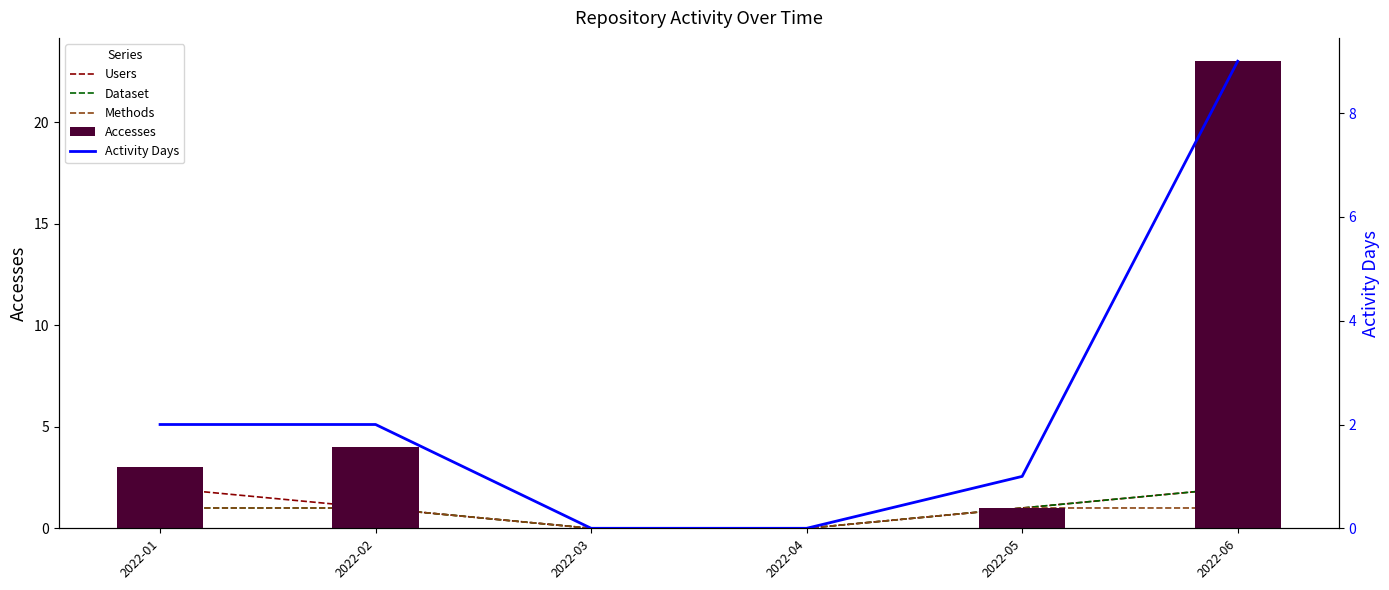

Reading right to left, what are all the values shown in this chart?

Users: 2	1	0	0	1	2
Dataset: 2	1	0	0	1	1
Methods: 1	1	0	0	1	1
Accesses: 23	1	0	0	4	3
Activity Days: 9	1	0	0	2	2